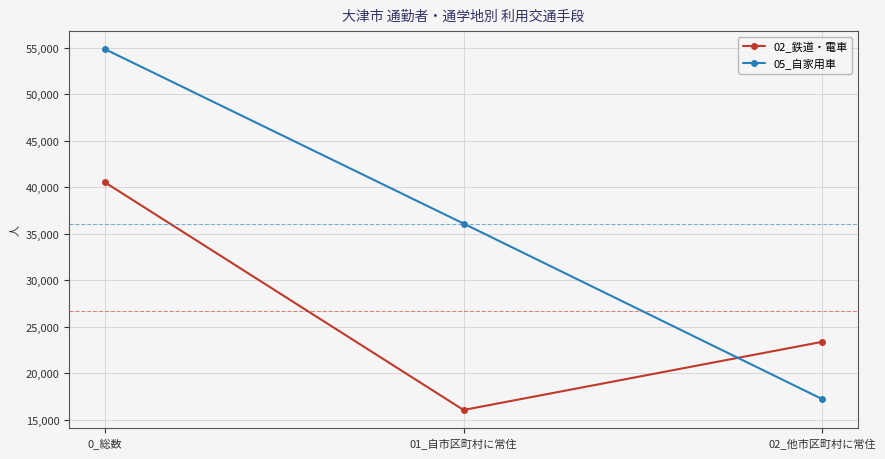

Reading right to left, extract all data points from this chart.

02_鉄道・電車: 23394	16077	40526
05_自家用車: 17252	36106	54843